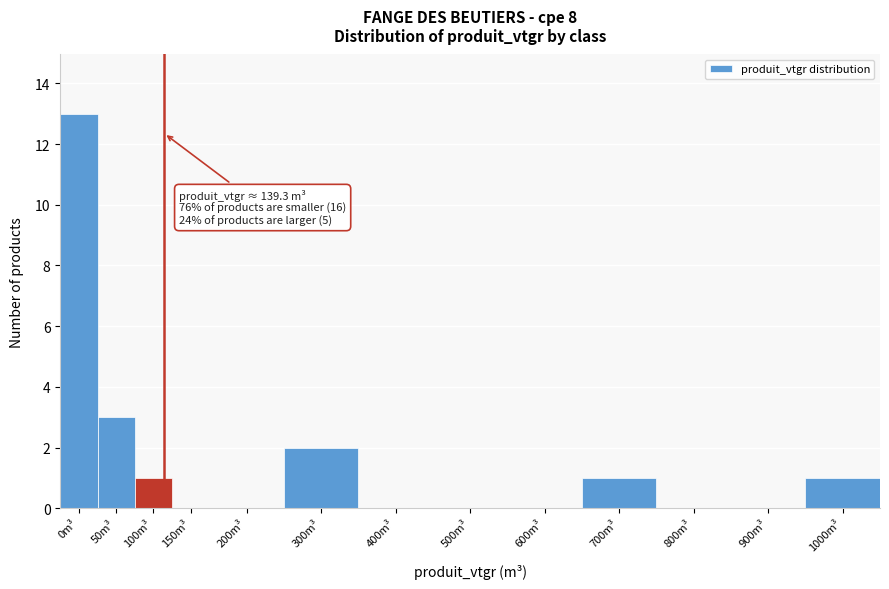

Reading left to right, extract all data points from this chart.

0m³=13	50m³=3	100m³=1	150m³=0	200m³=0	300m³=2	400m³=0	500m³=0	600m³=0	700m³=1	800m³=0	900m³=0	1000m³=1